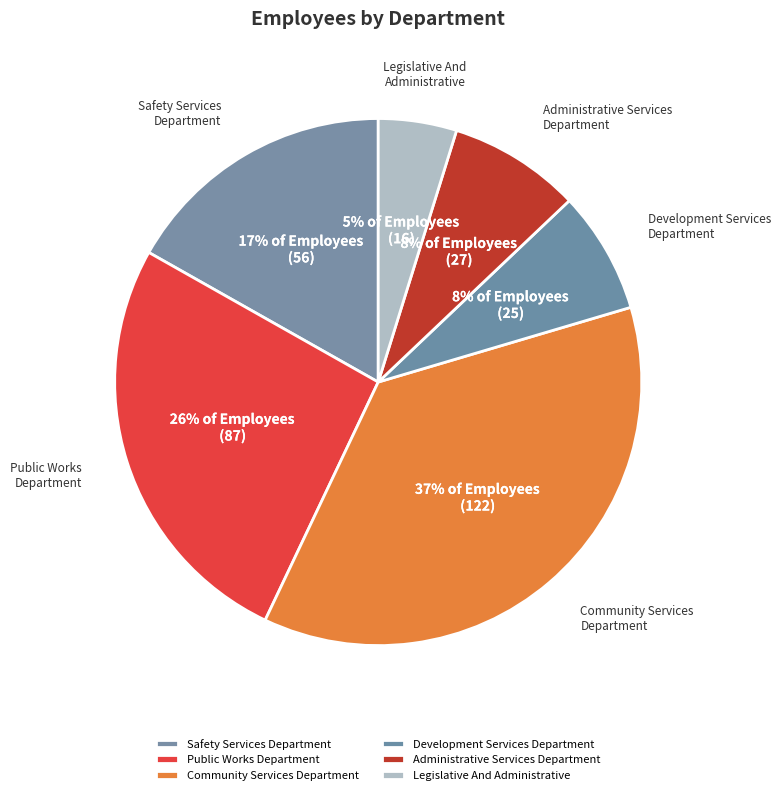

What is the largest slice in the pie chart?

Community Services Department